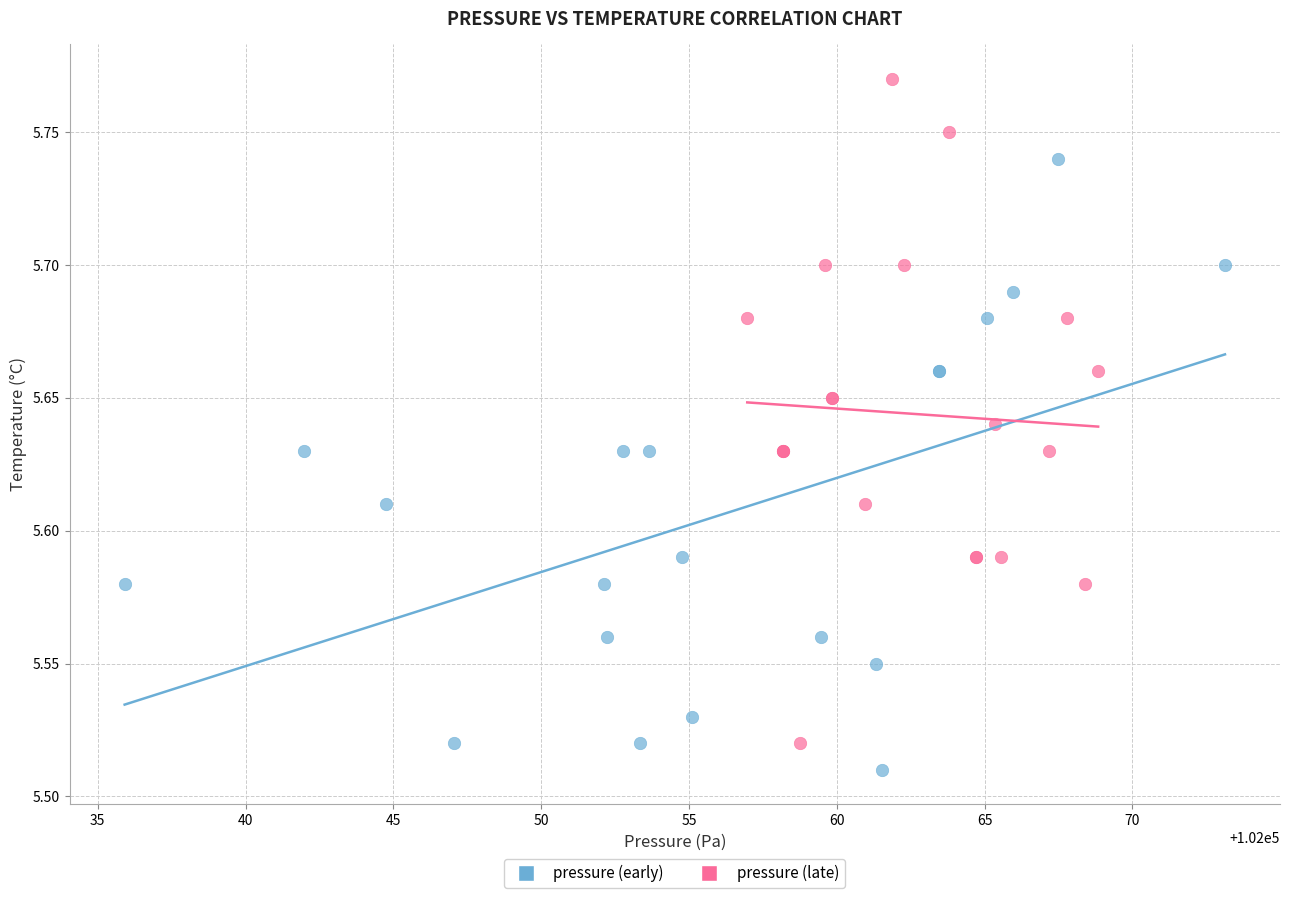

Which series reaches the maximum Y coordinate?

pressure (late)